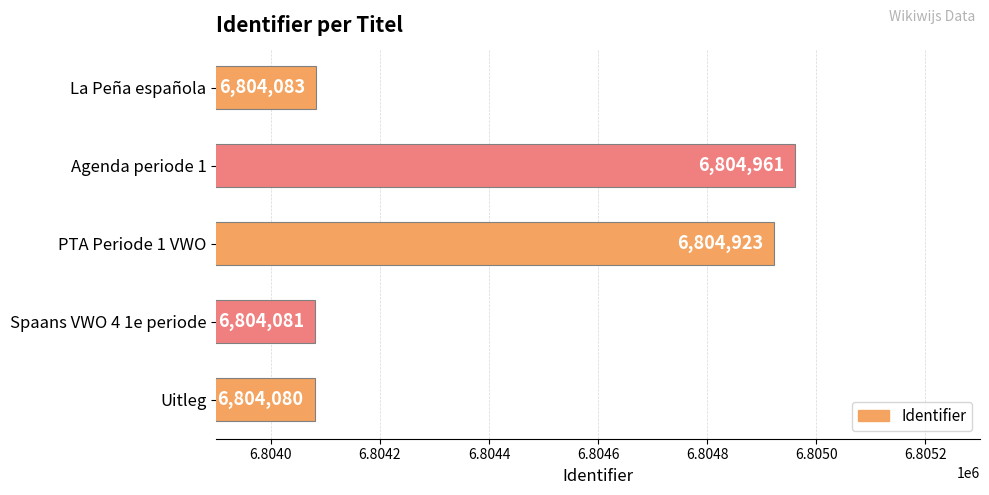

Which category has the highest value across all series?

Agenda periode 1